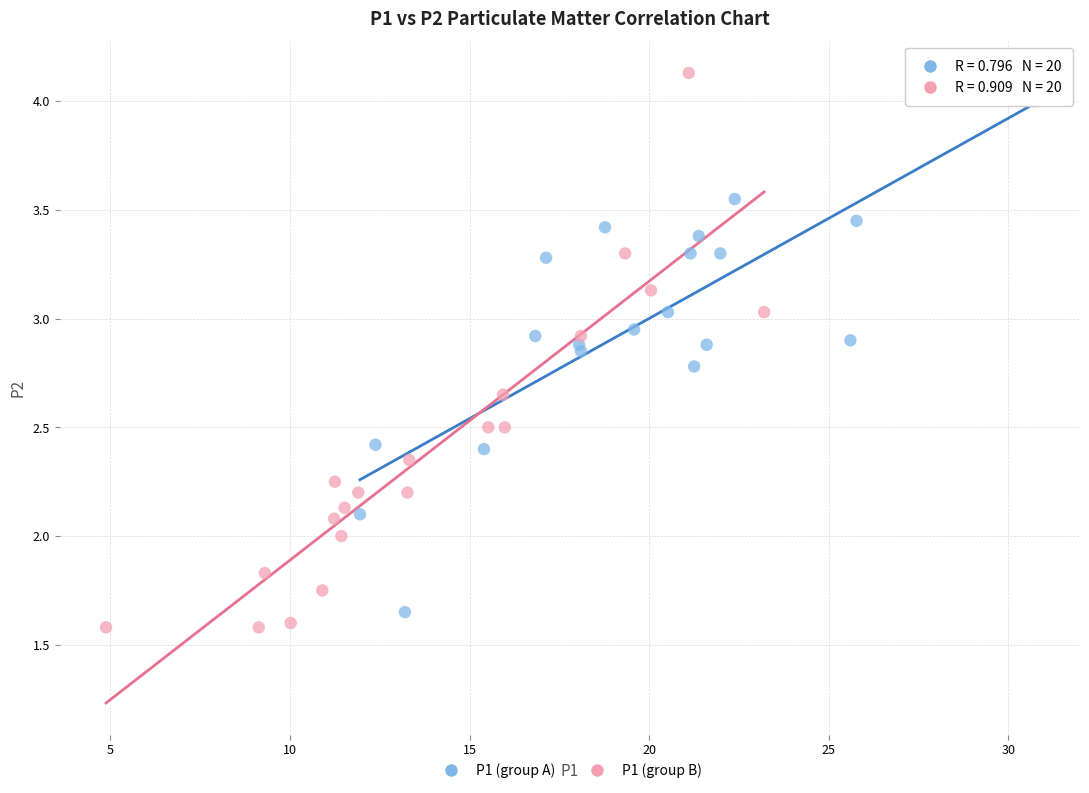

Which series reaches the maximum Y coordinate?

P1 (group B)